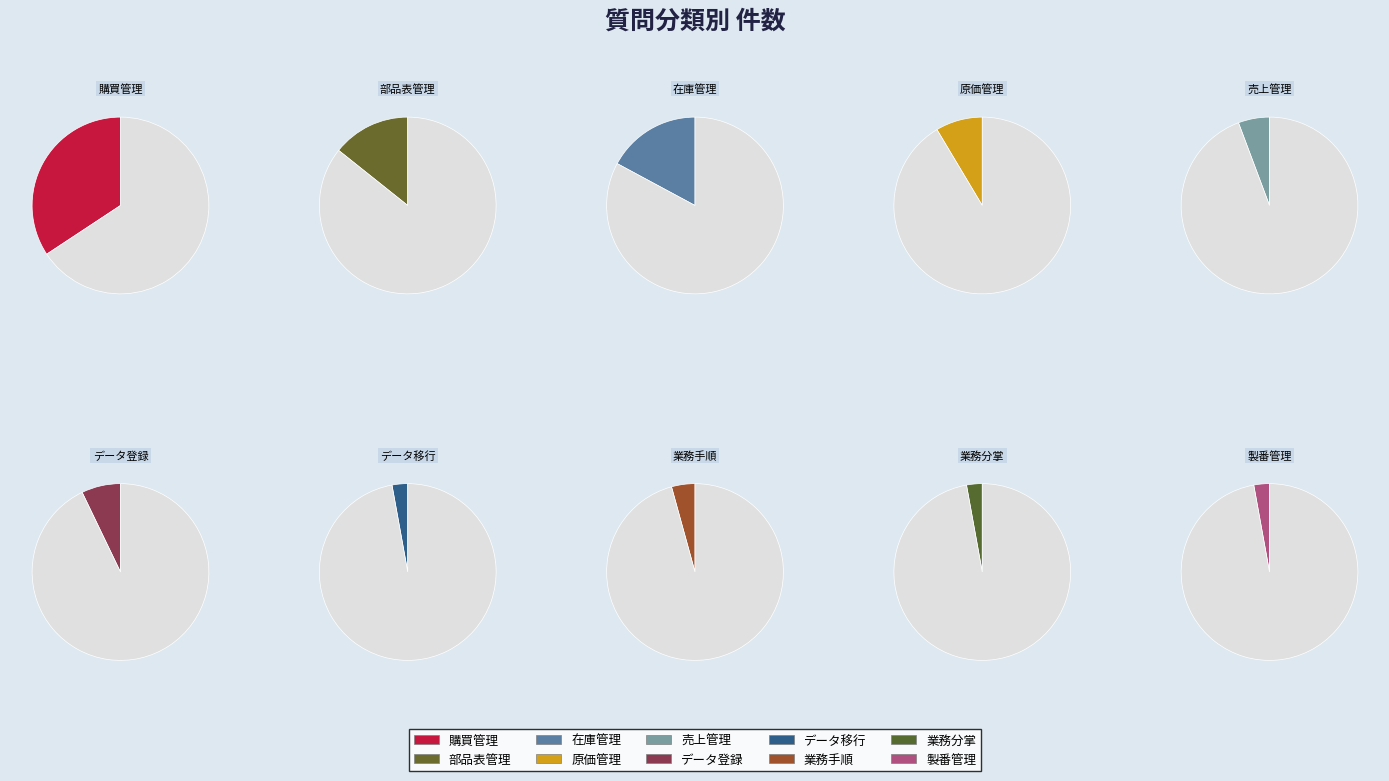

Which category has the smallest portion of the pie?

データ移行